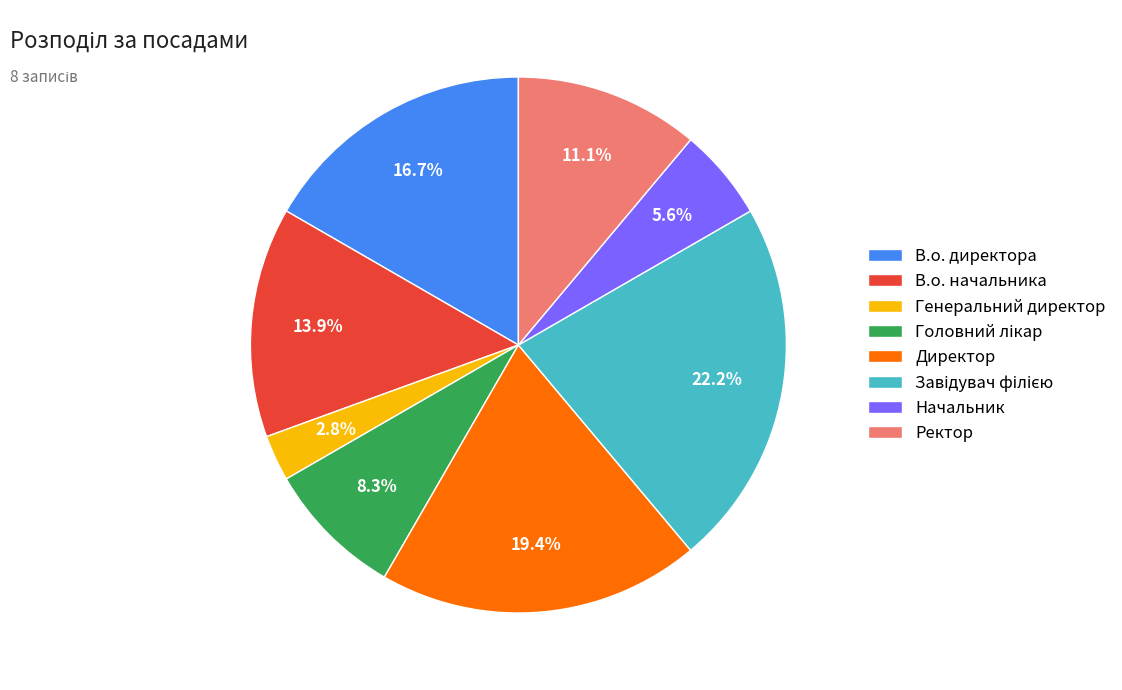

Approximately how many times larger is the value at Генеральний директор compared to В.о. директора?

0.2